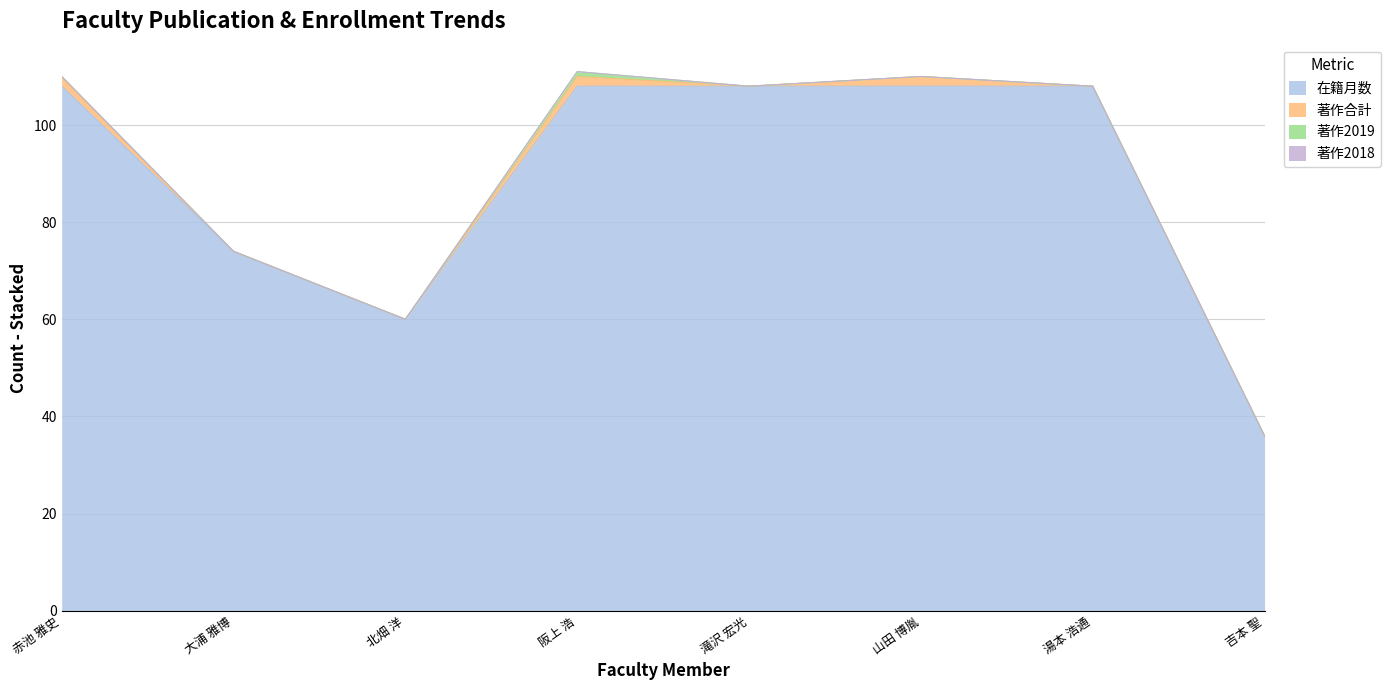

Between 123698 and 73178, which is larger?

123698